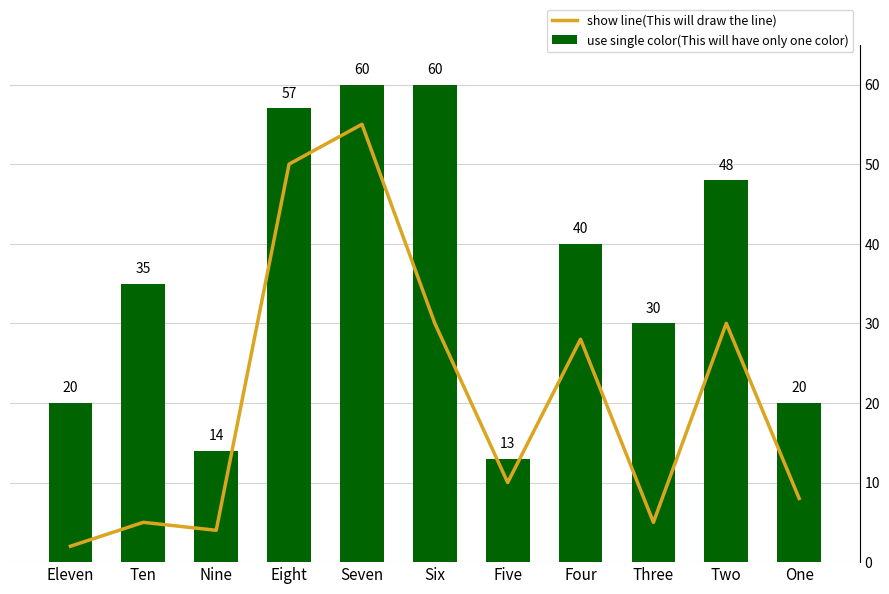

Between Five and Three, which series saw the biggest shift?

Temp 1D (eV)